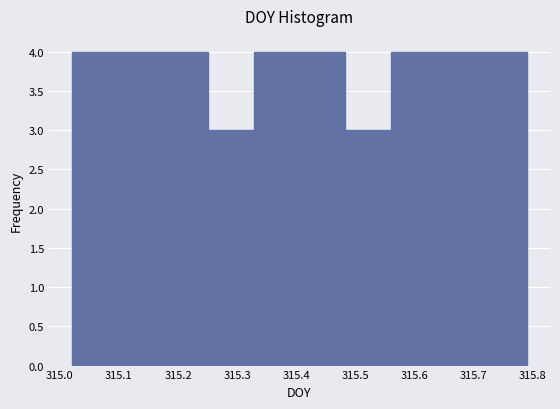

Reading left to right, transcribe this chart: for each bar, give the range it covers on the x-axis and its height. Neither the bar edges nor the heights are printed on the chart, so give them approximately, as read against the axes.

315.02 to 315.10: 4
315.10 to 315.17: 4
315.17 to 315.25: 4
315.25 to 315.33: 3
315.33 to 315.41: 4
315.41 to 315.48: 4
315.48 to 315.56: 3
315.56 to 315.64: 4
315.64 to 315.71: 4
315.71 to 315.79: 4